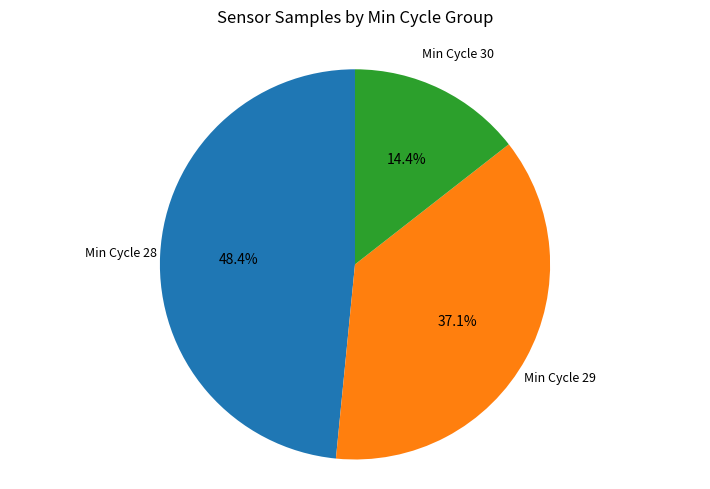

Is there any slice that represents more than half of the pie?

No